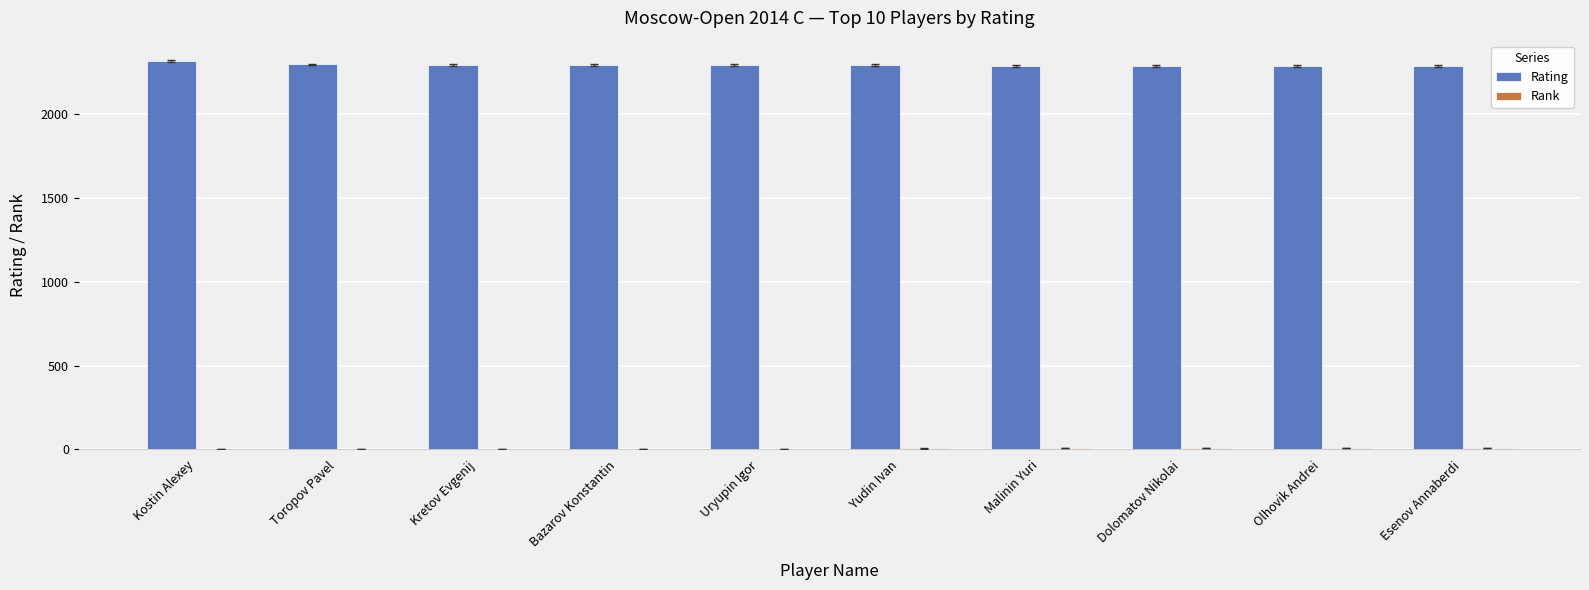

What is the total value across all series at Esenov Annaberdi?

2299